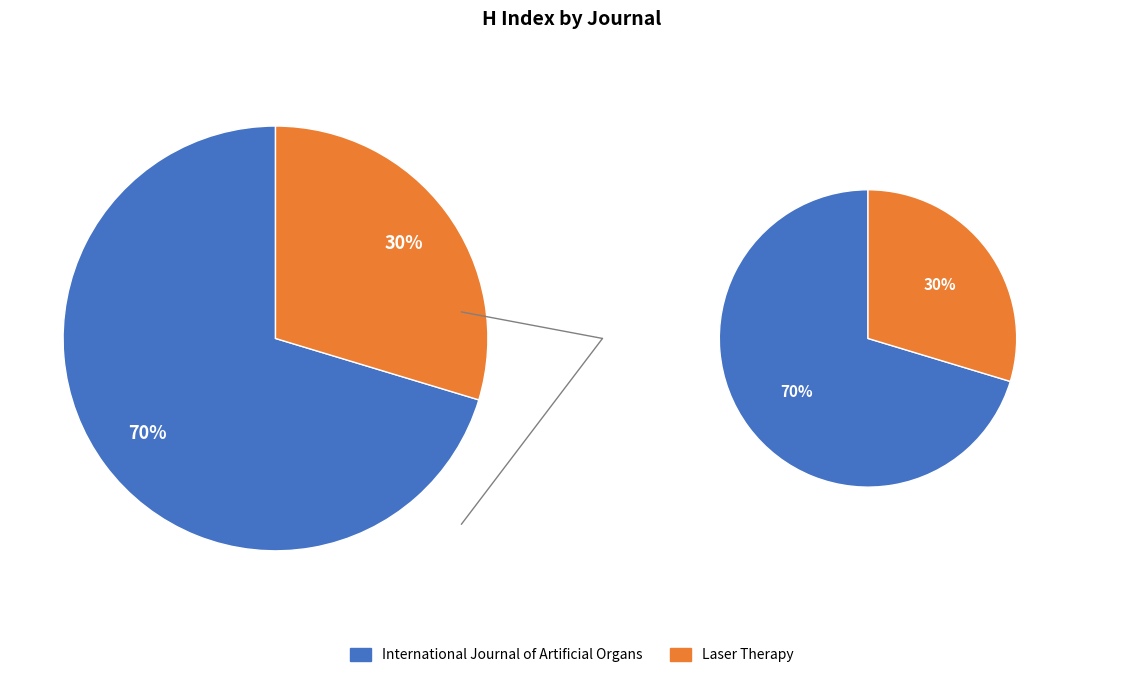

What is the change in value from International Journal of Artificial Organs to Laser Therapy?

-37